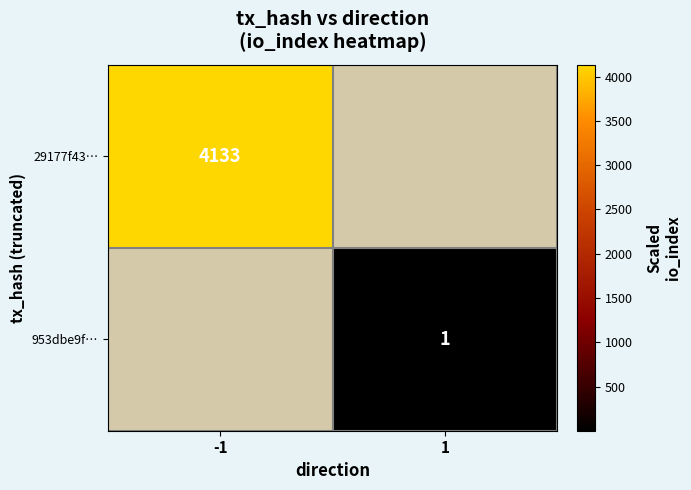

The value of 29177f43… at -1 is 4133. True or false?

True